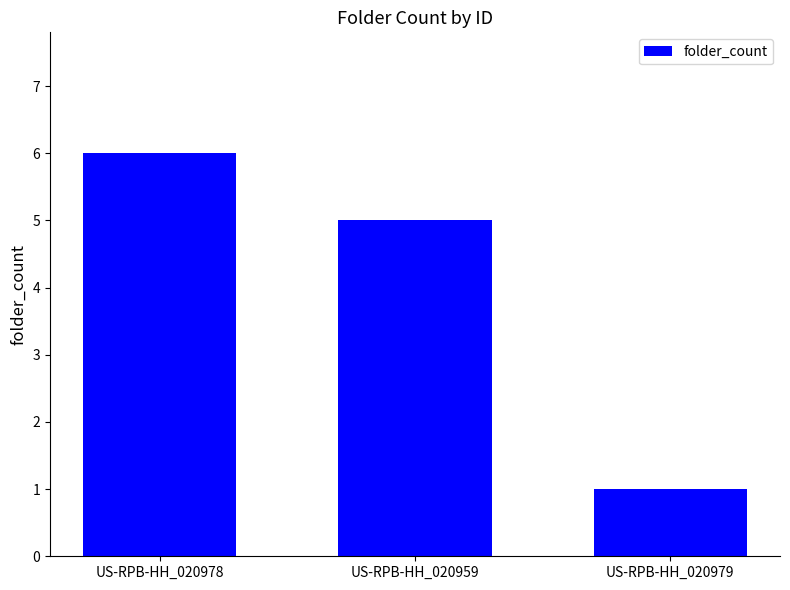

How many bars are there in total?

3